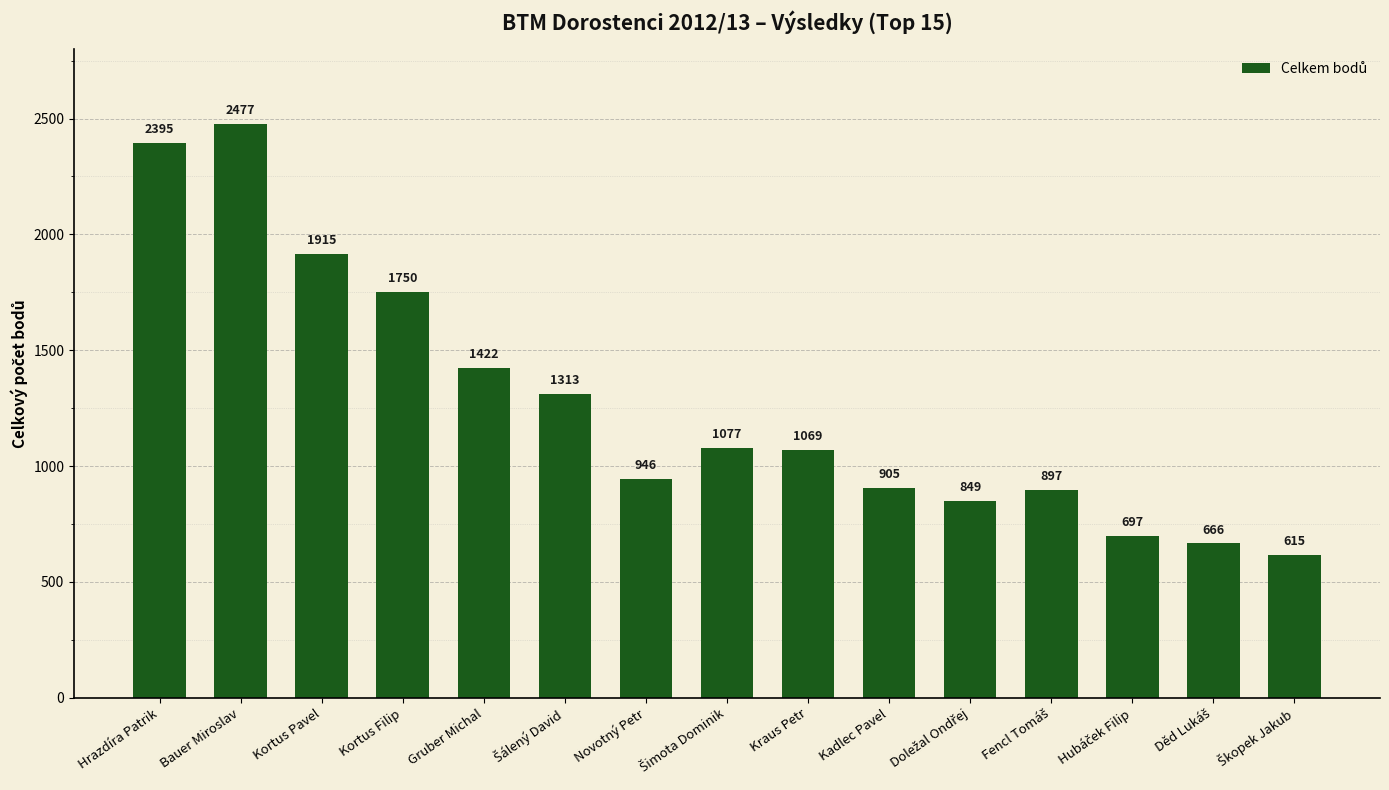

Which category has the highest value across all series?

Bauer Miroslav